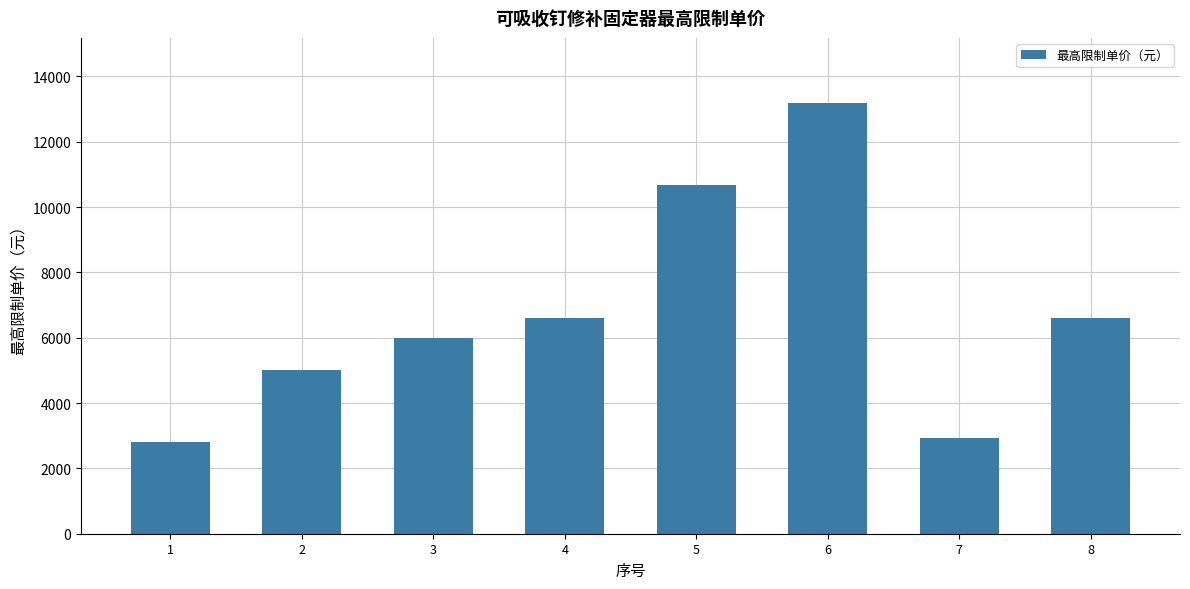

What is the value of the 6th bar from the left?

13200